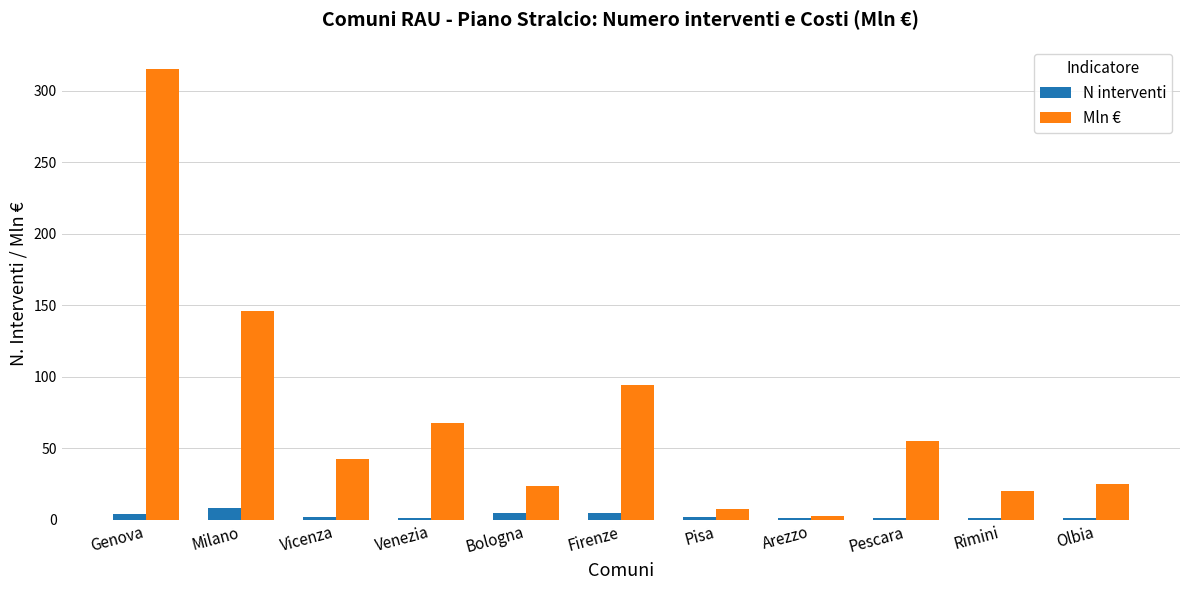

How many groups of bars are there?

11